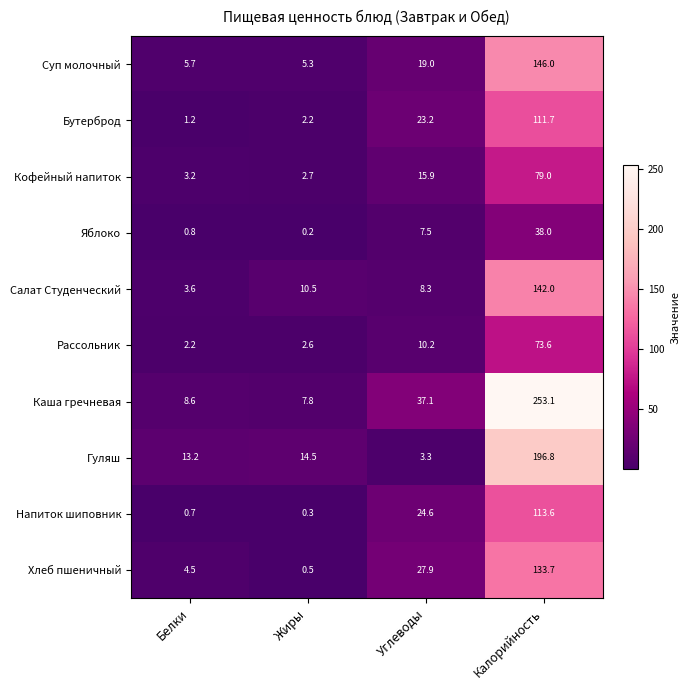

What is the minimum value for Каша гречневая?

7.8